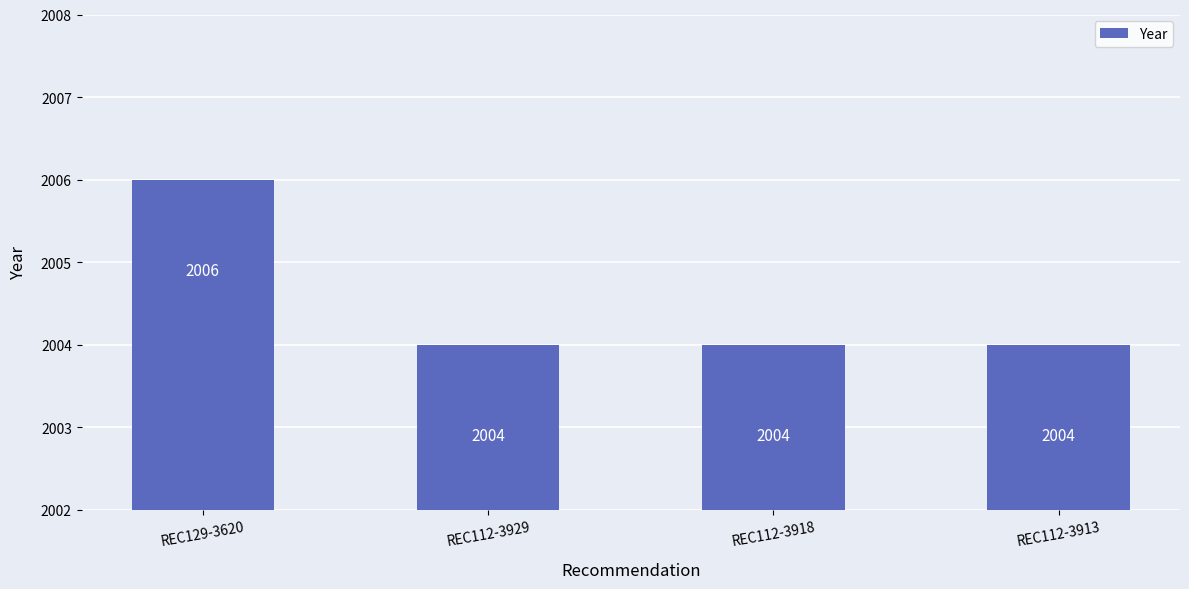

What is the value of the 2nd bar from the left?

2004